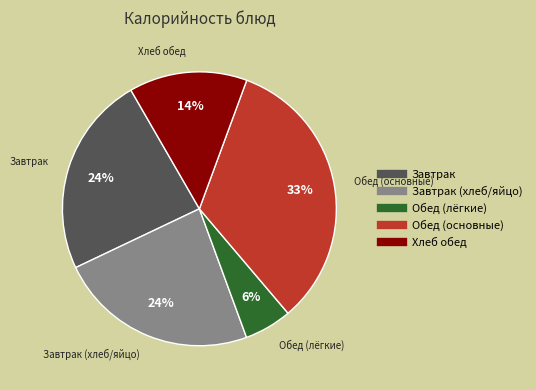

To the nearest percent, what is the average slice percentage?

20%